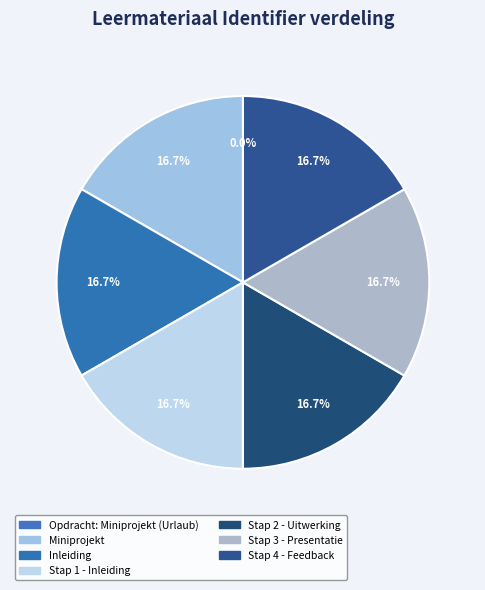

How many slices are in this pie chart?

7